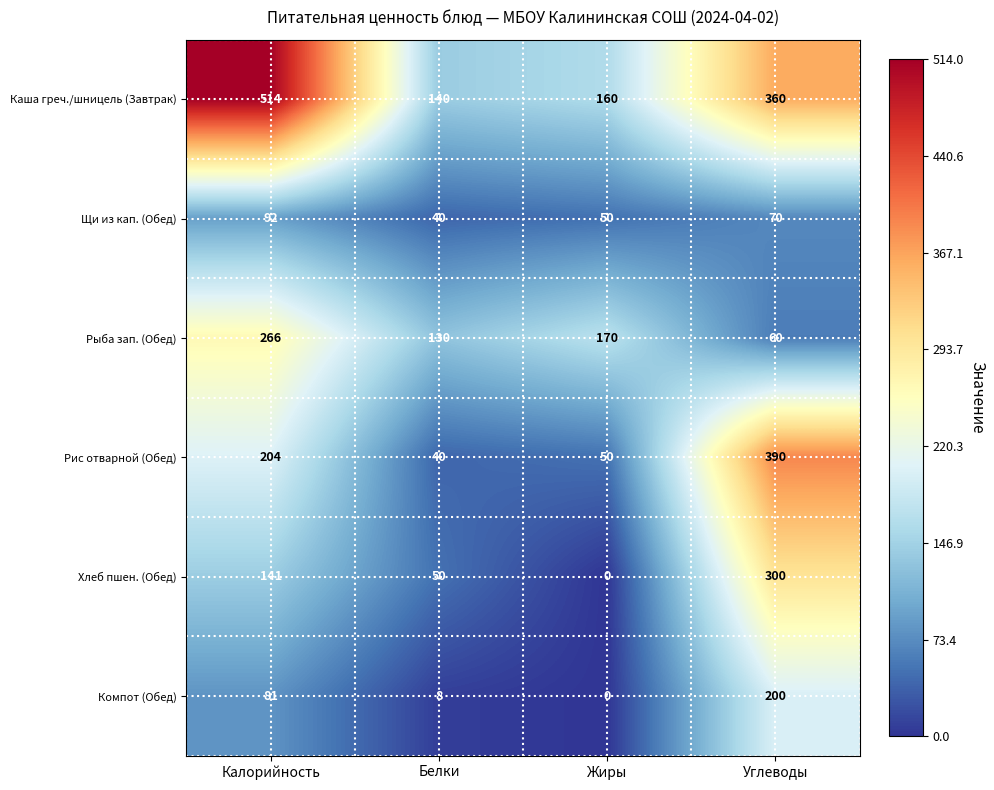

What is the difference between the second highest and minimum values in the Рыба зап. (Обед) series?

110